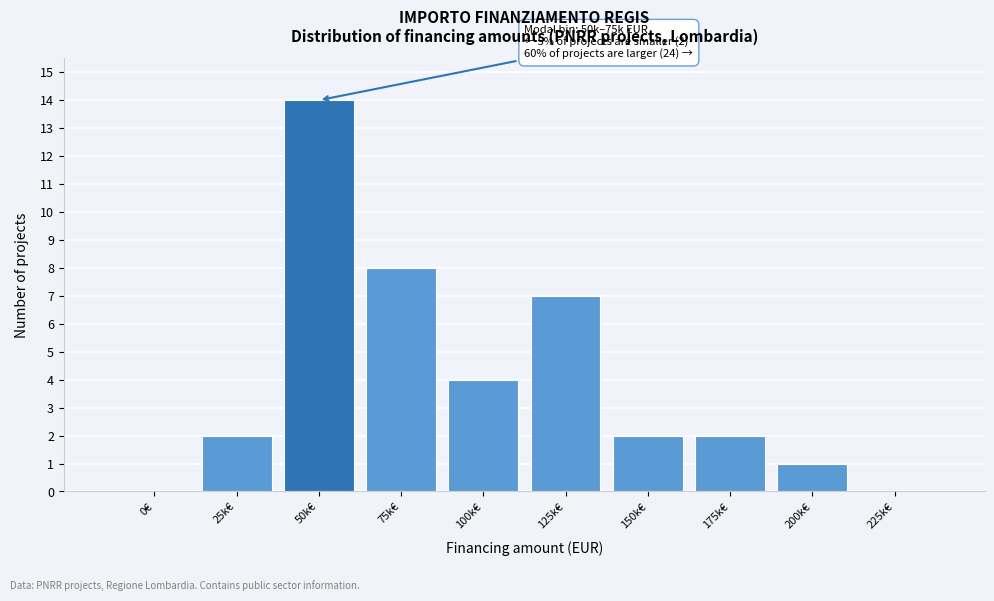

Reading left to right, list all the values displayed in this chart.

0€=0	25k€=2	50k€=14	75k€=8	100k€=4	125k€=7	150k€=2	175k€=2	200k€=1	225k€=0